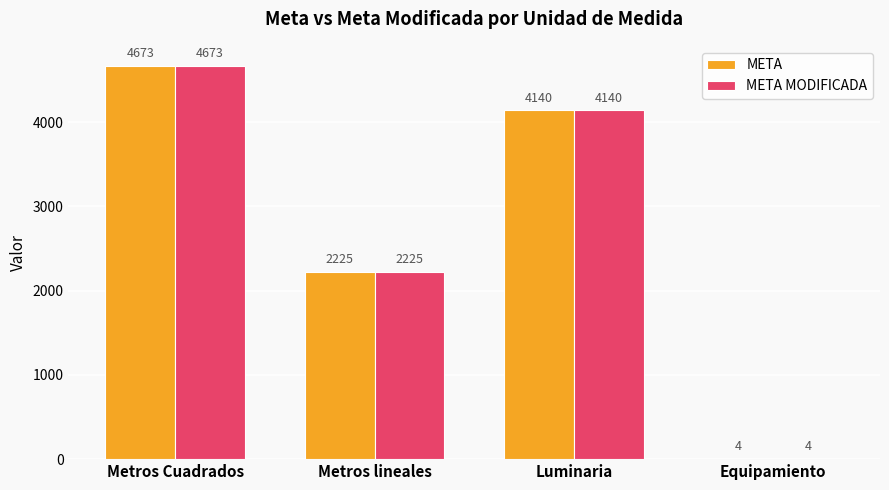

True or false: META MODIFICADA has a value of 2894 at Metros lineales.

False